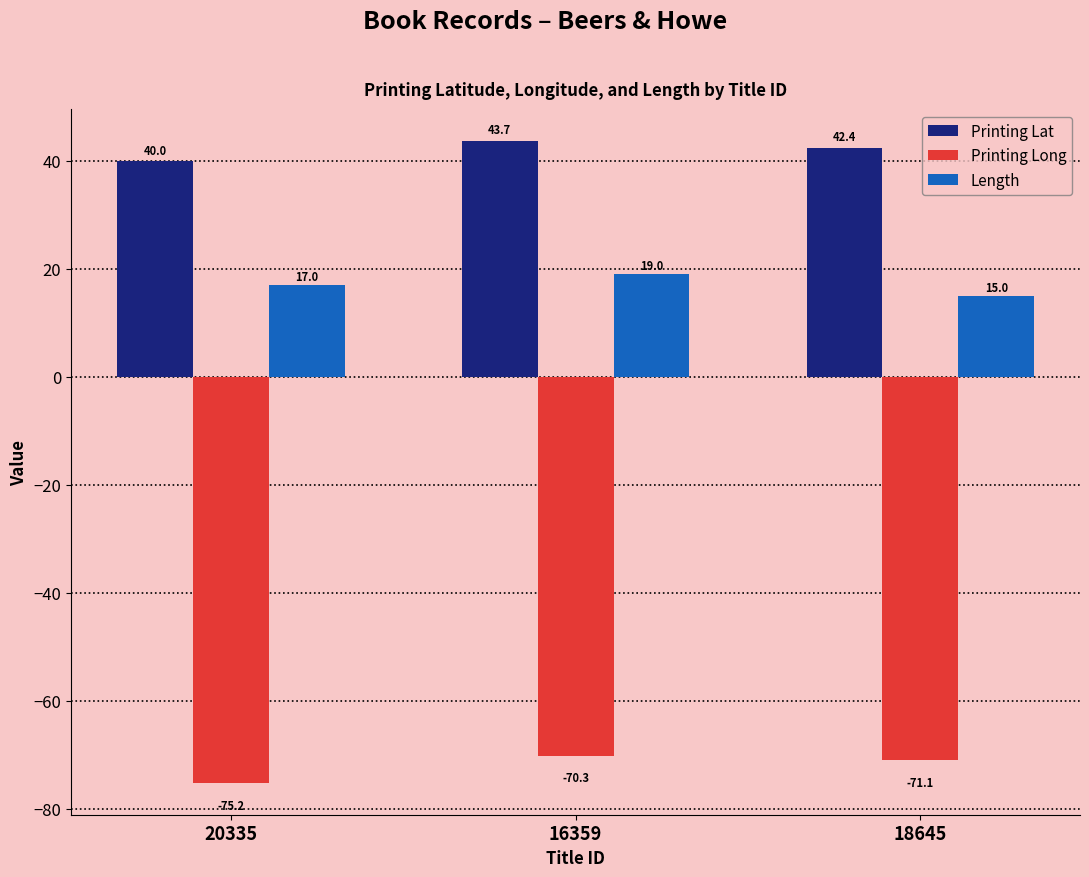

Is the value of Length at 18645 greater than the value of Printing Lat at 18645?

No